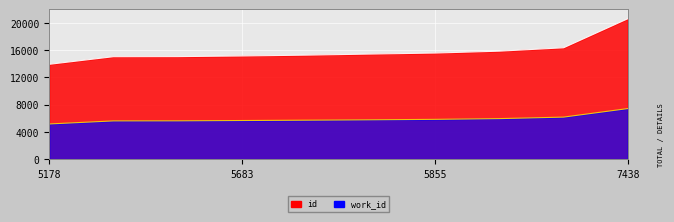

Is the value of work_id at 5627 greater than the value of id at 5627?

No